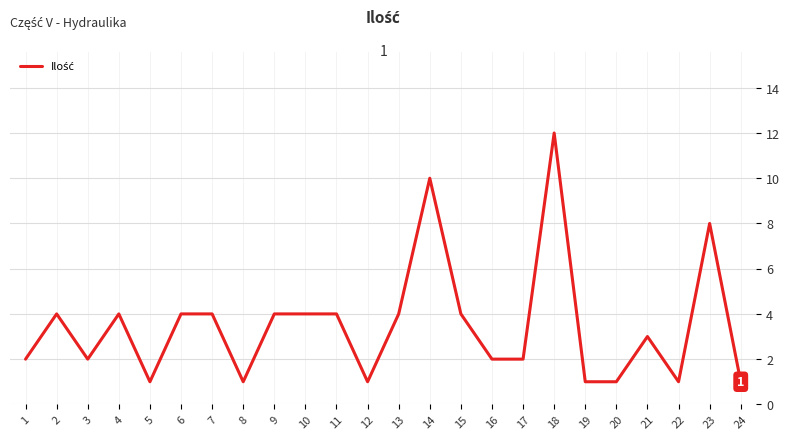

Which category has the highest value across all series?

18